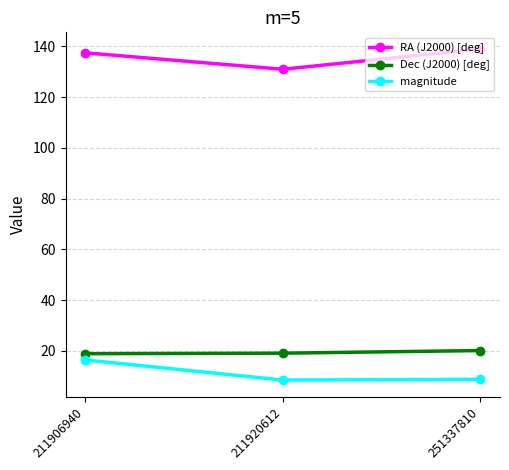

What is the sum of all magnitude values?

33.5